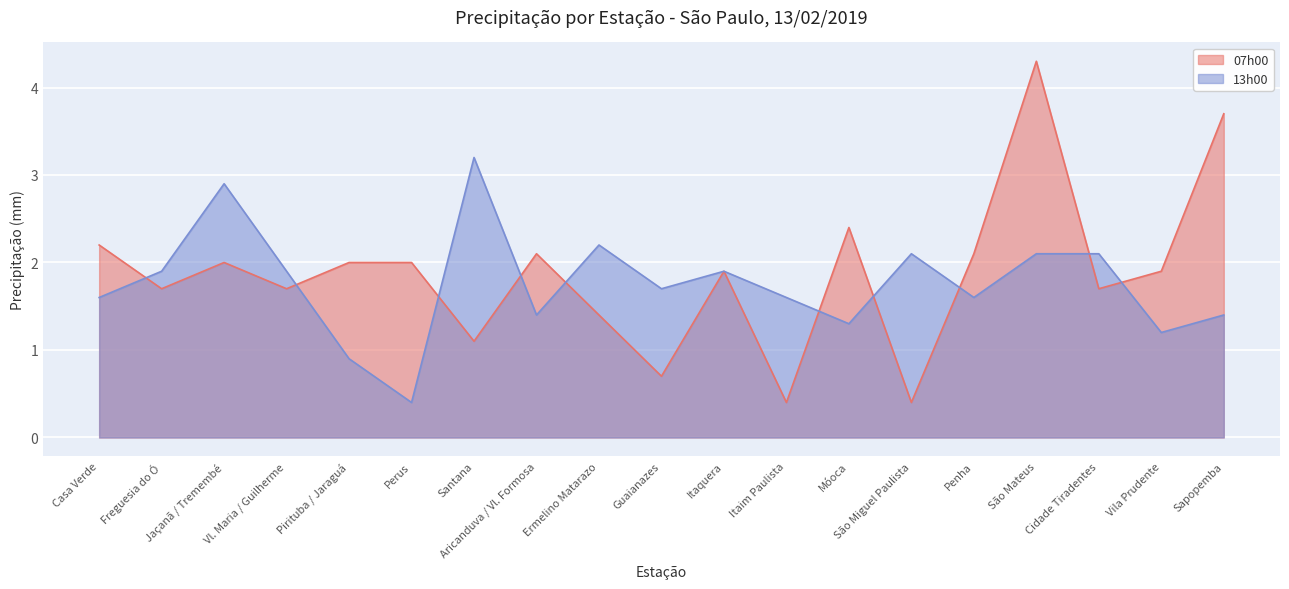

Rank the series by their average value, from lowest to highest.

13h00, 07h00